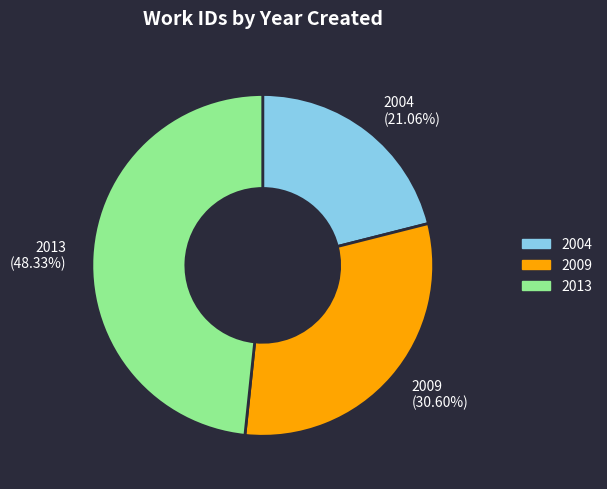

Rank the categories by value from highest to lowest.

2013, 2009, 2004